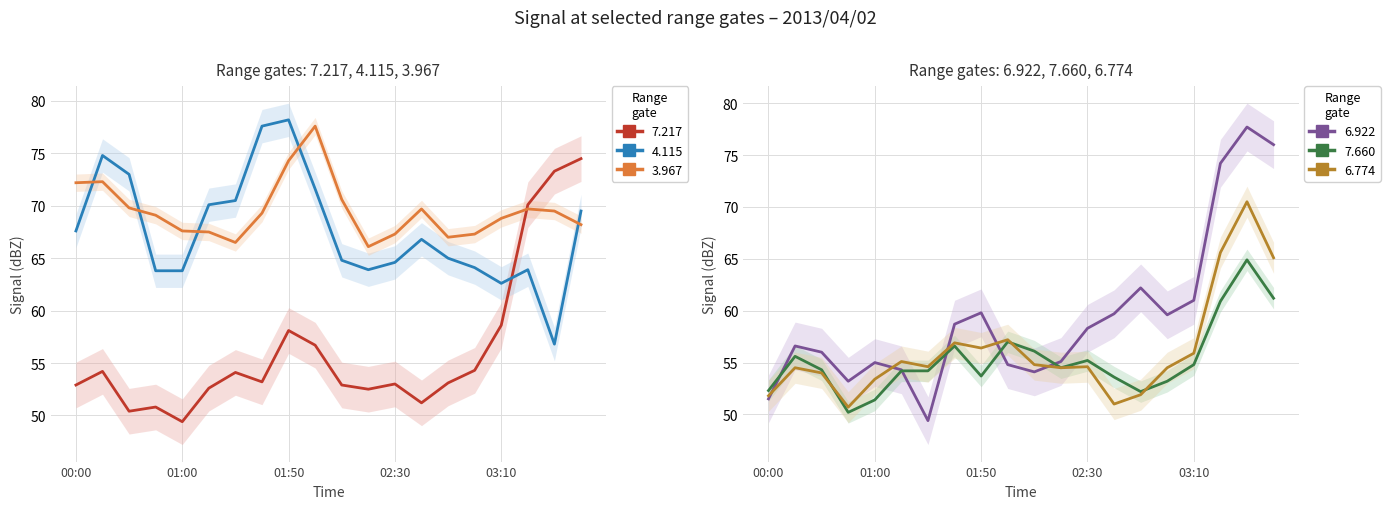

What is the minimum value shown in the chart?

49.4